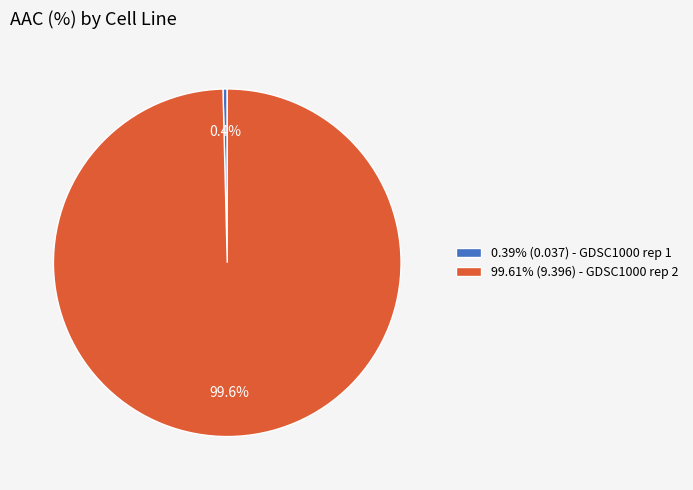

Do 99.61% (9.396) - GDSC1000 rep 2 and 0.39% (0.037) - GDSC1000 rep 1 together represent more than half of the pie?

Yes